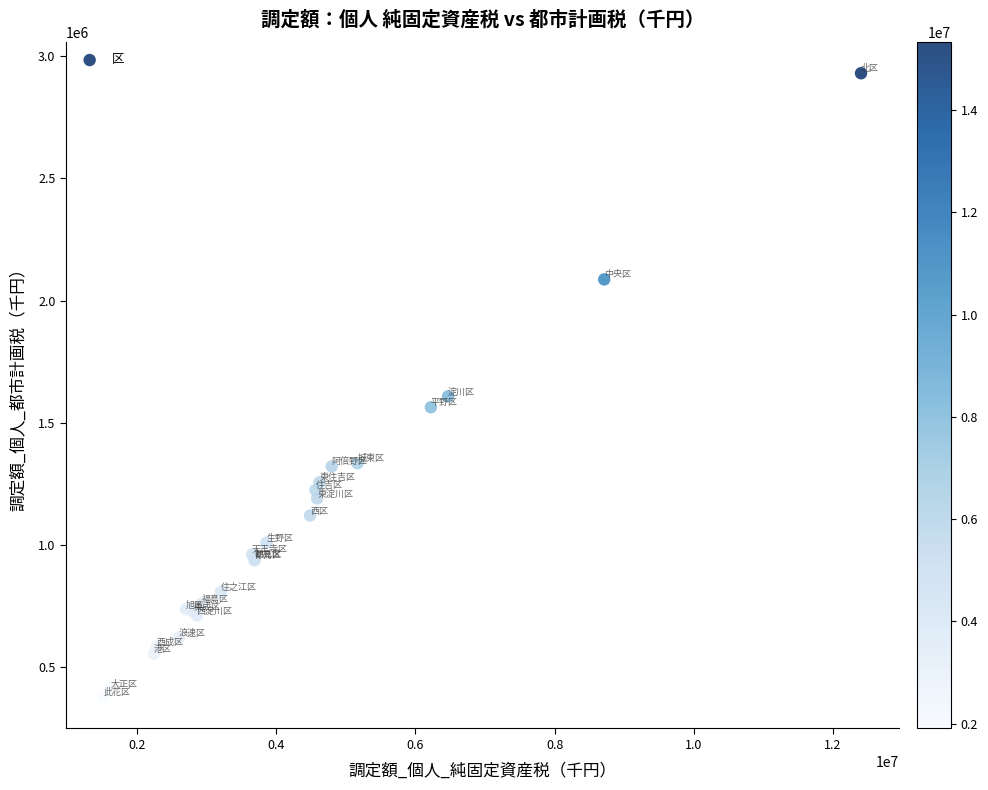

What Y value in the scatter plot is closest to 1653676?

1608202